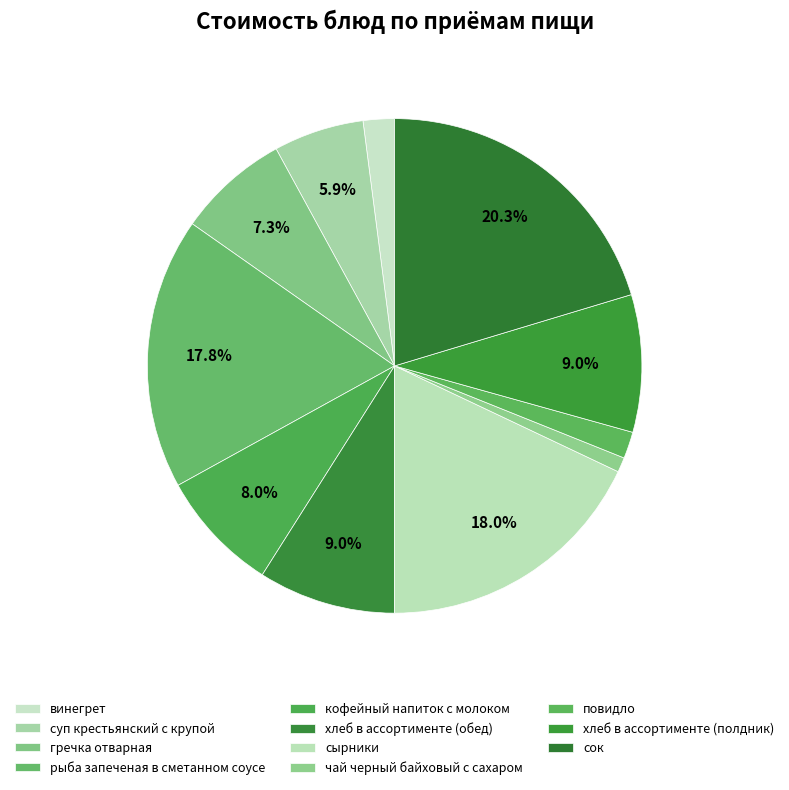

True or false: хлеб в ассортименте (полдник) accounts for 9% of the total.

True